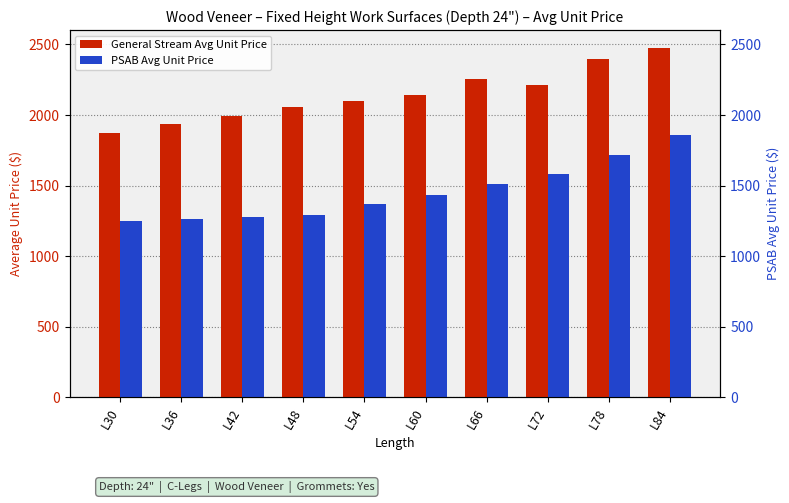

Reading right to left, list all the values displayed in this chart.

General Stream Avg Unit Price: L84=2477.8	L78=2399.8	L72=2211.1	L66=2252.9	L60=2144.5	L54=2100.2	L48=2054.8	L42=1993.1	L36=1933.3	L30=1875.3
PSAB Avg Unit Price: L84=1857.0	L78=1716.7	L72=1579.5	L66=1508.7	L60=1435.8	L54=1367.6	L48=1290.9	L42=1277.9	L36=1264.9	L30=1251.9